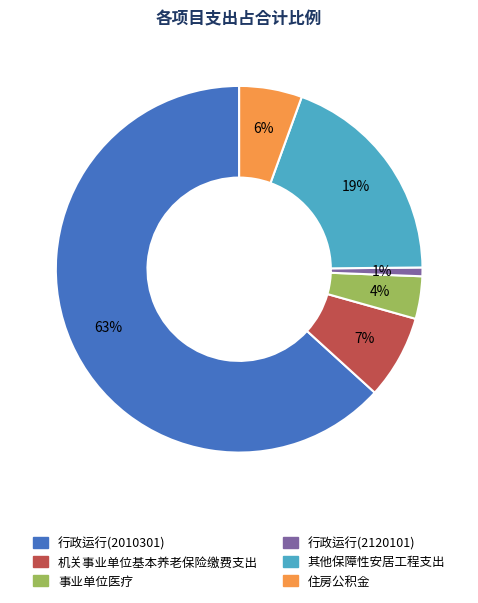

To the nearest percent, what portion does 其他保障性安居工程支出 represent?

19%